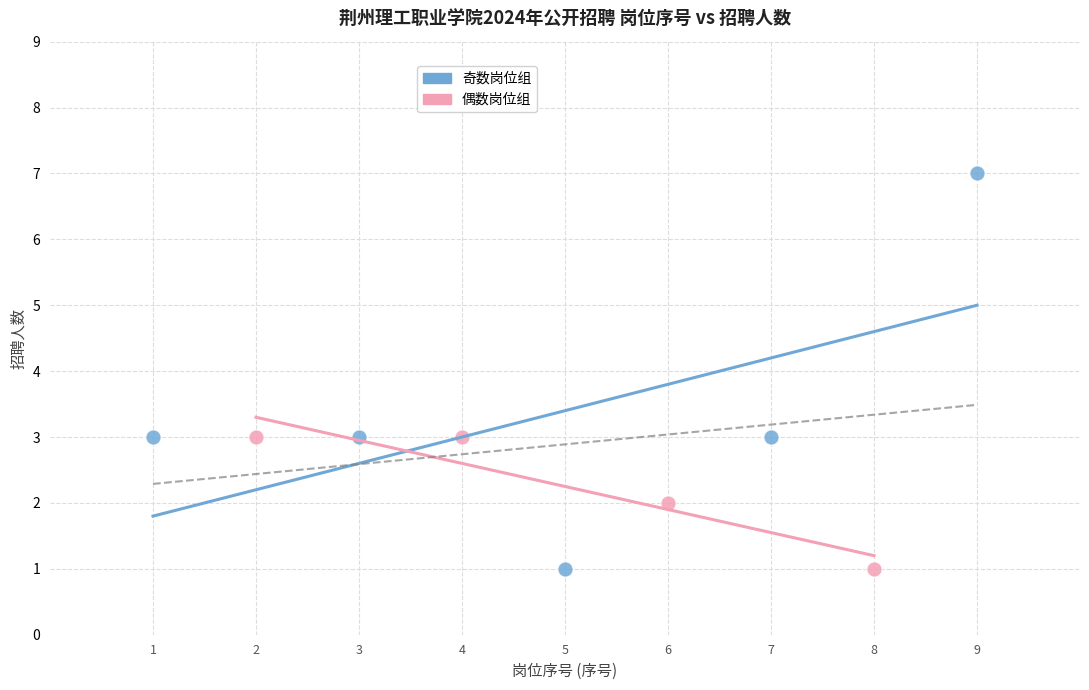

Which series has the widest spread of Y values?

奇数岗位组